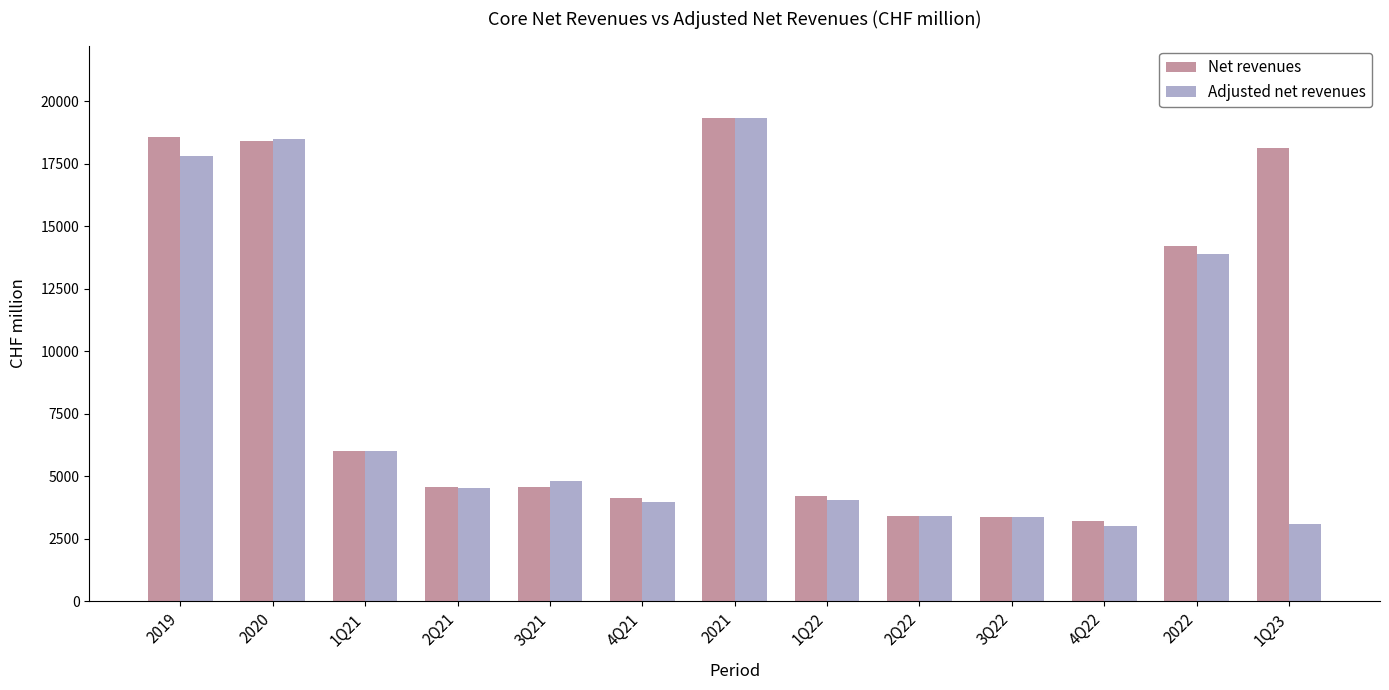

How many categories are shown in the chart?

13